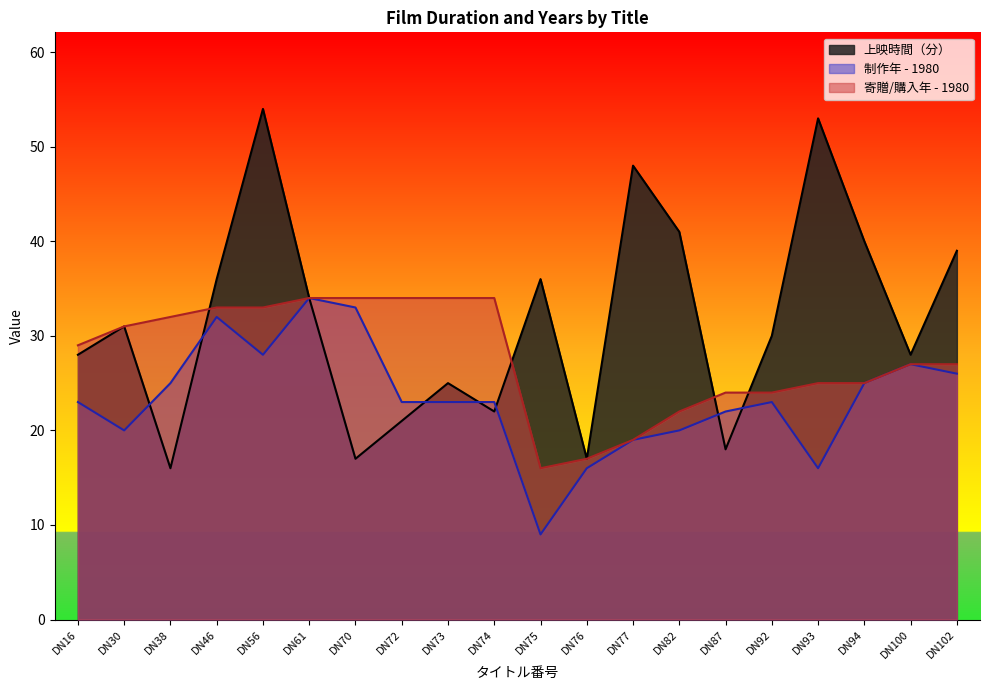

Is it true that 寄贈/購入年 equals 48 at DN46?

False